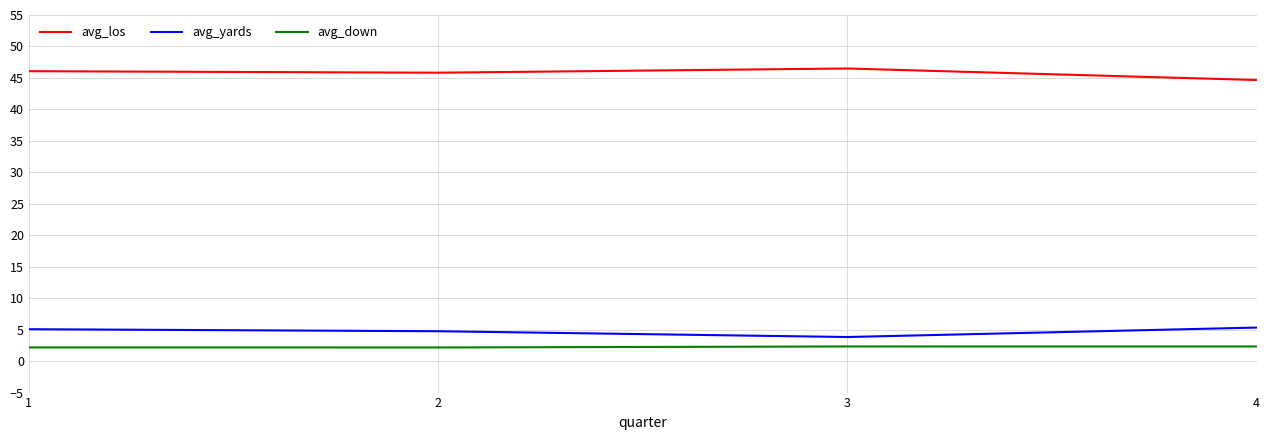

How many lines are shown in the chart?

3